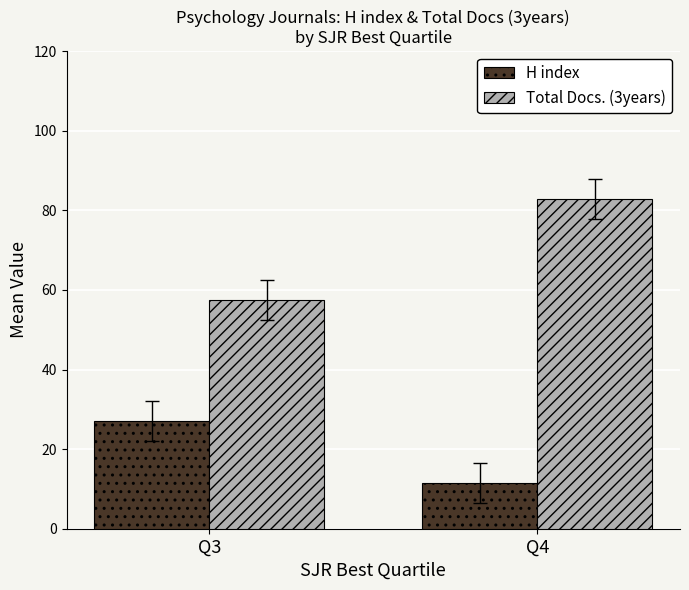

What is the total value across all series at Q3?

84.5